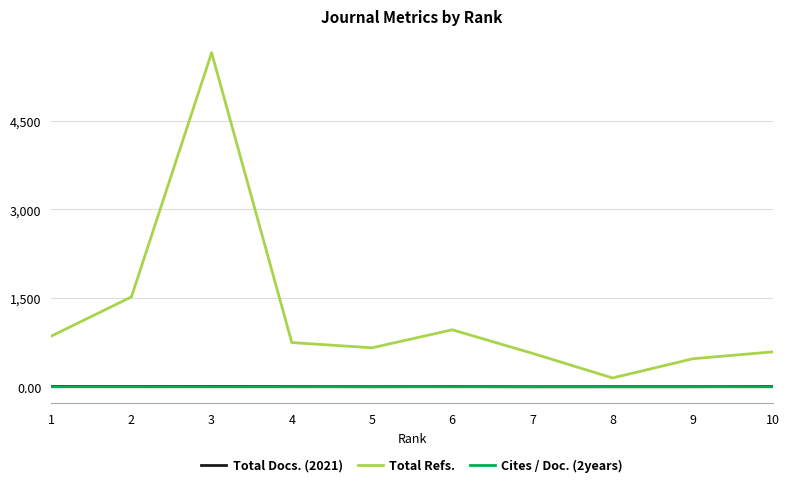

Which series changed the most between 4 and 10?

Total Refs.